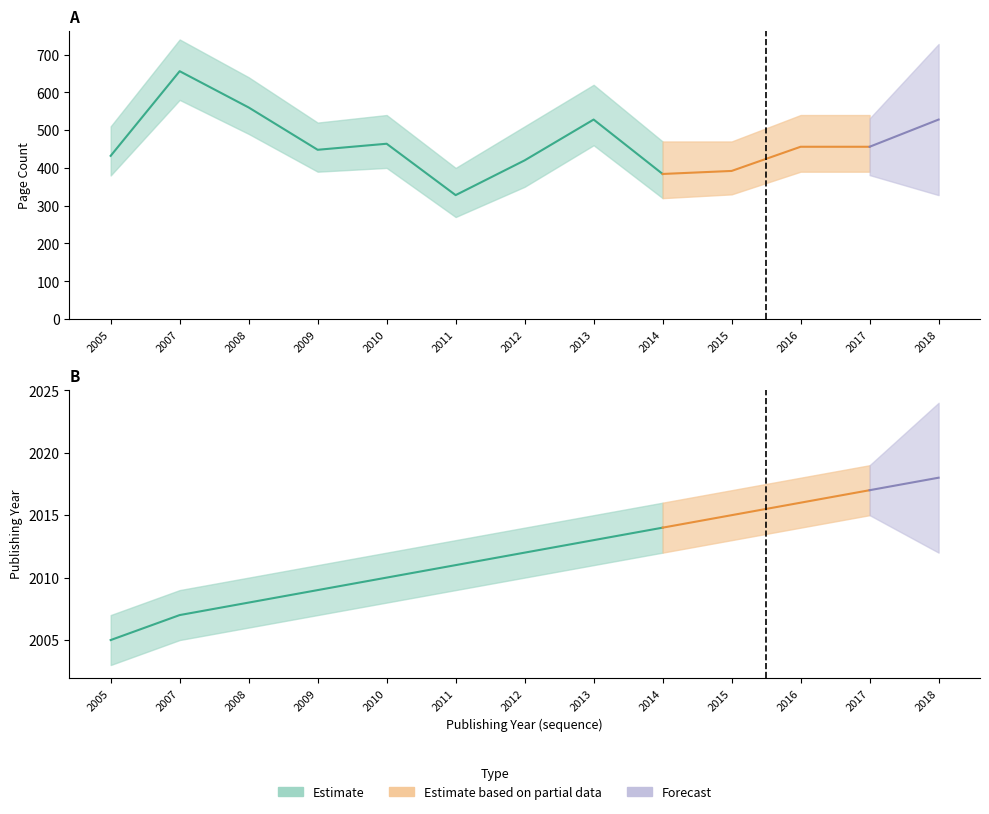

What is the value of the publishingYear point at the 2nd from the left?

2007